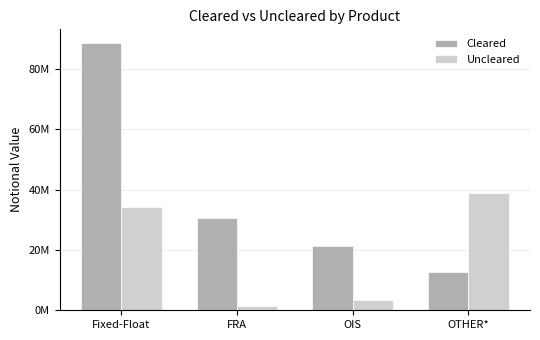

True or false: Cleared has a value of 88617301 at Fixed-Float.

True